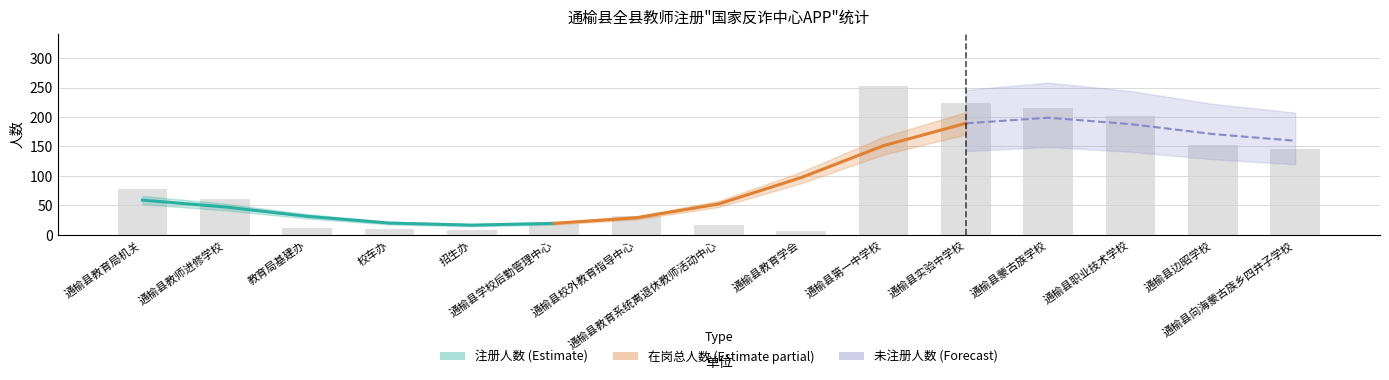

Between 通榆县教育学会 and 通榆县边昭学校, which series saw the biggest shift?

在岗总人数